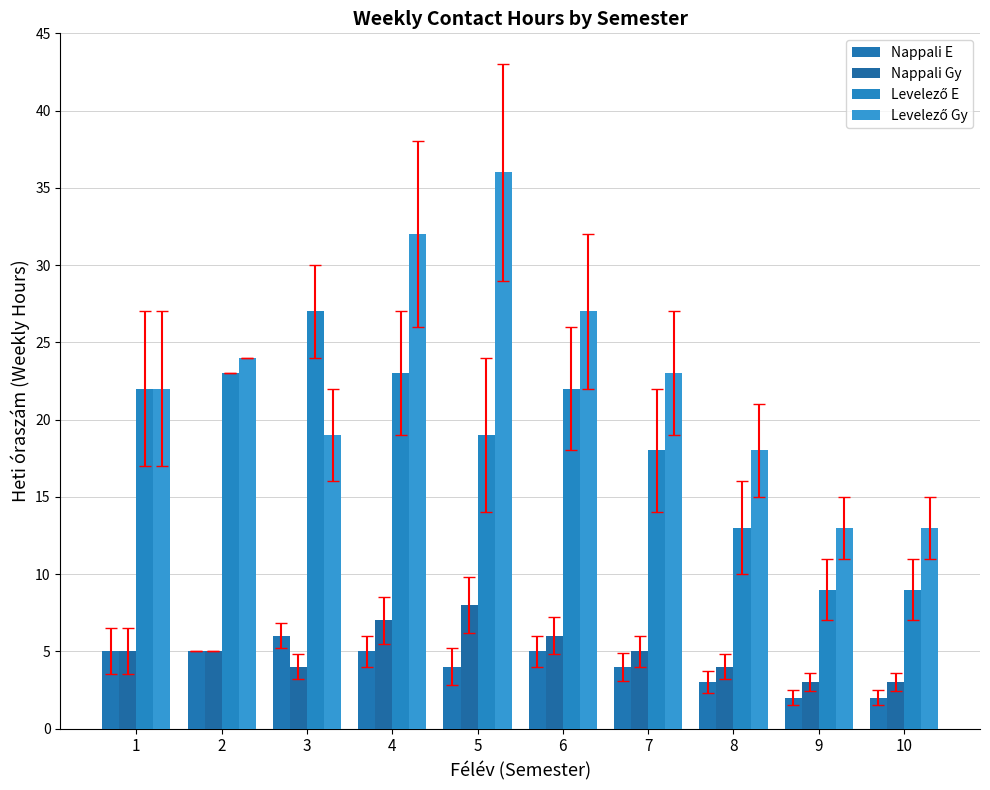

At which label does Levelező E reach its minimum?

9